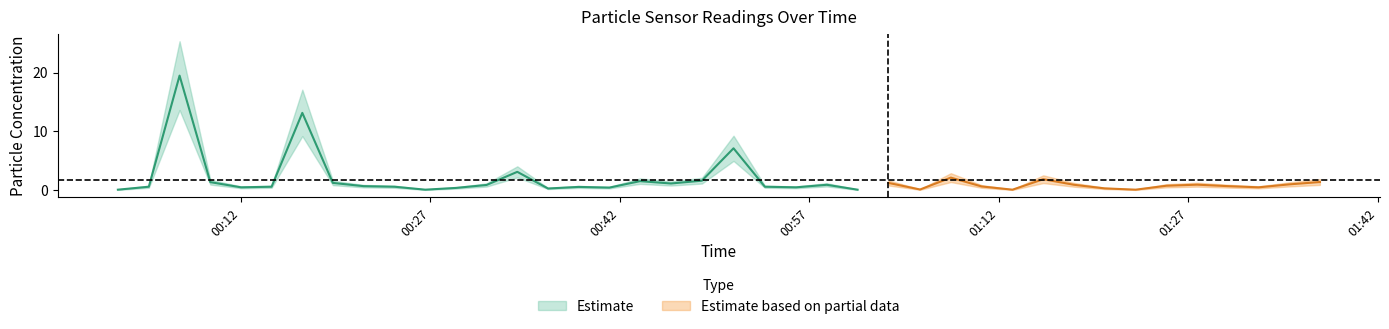

What is the greatest value displayed?

19.5